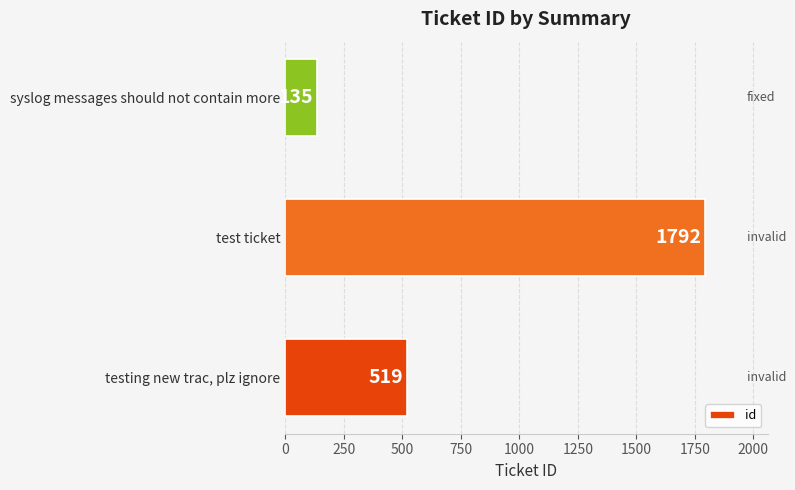

The chart shows a value of 215 at syslog messages should not contain more. True or false?

False